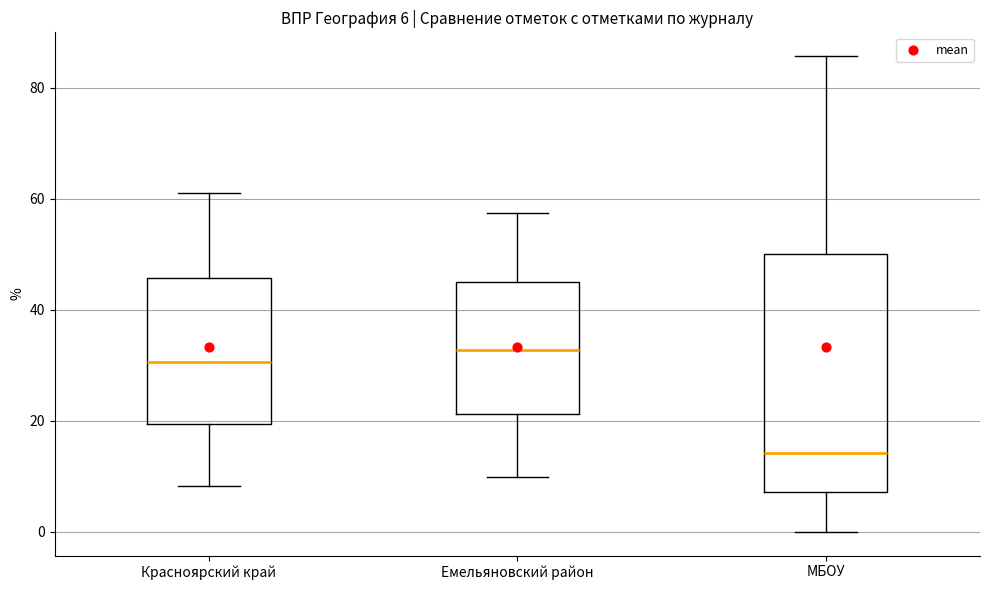

Which box is the tallest, from its lower edge to its upper edge?

МБОУ